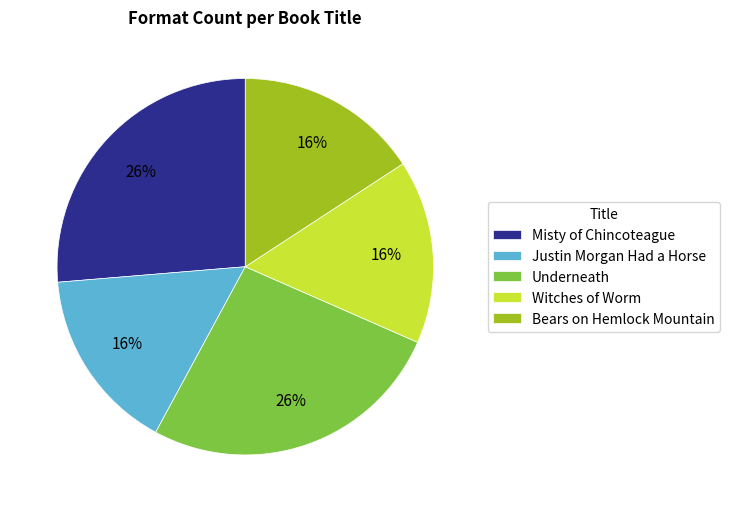

What is the ratio of the value at Bears on Hemlock Mountain to the value at Misty of Chincoteague?

0.6